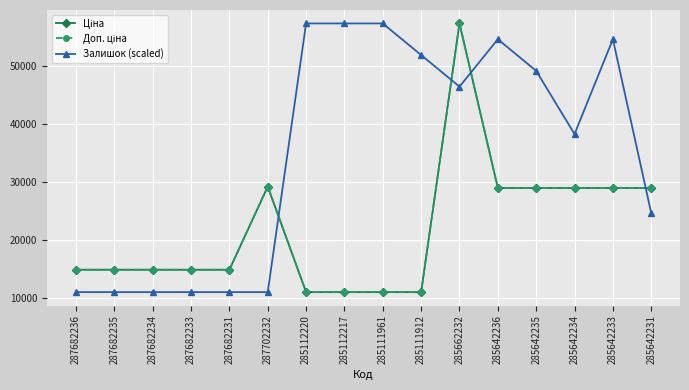

What is the difference between the highest and lowest values at 285642231?

4321.5